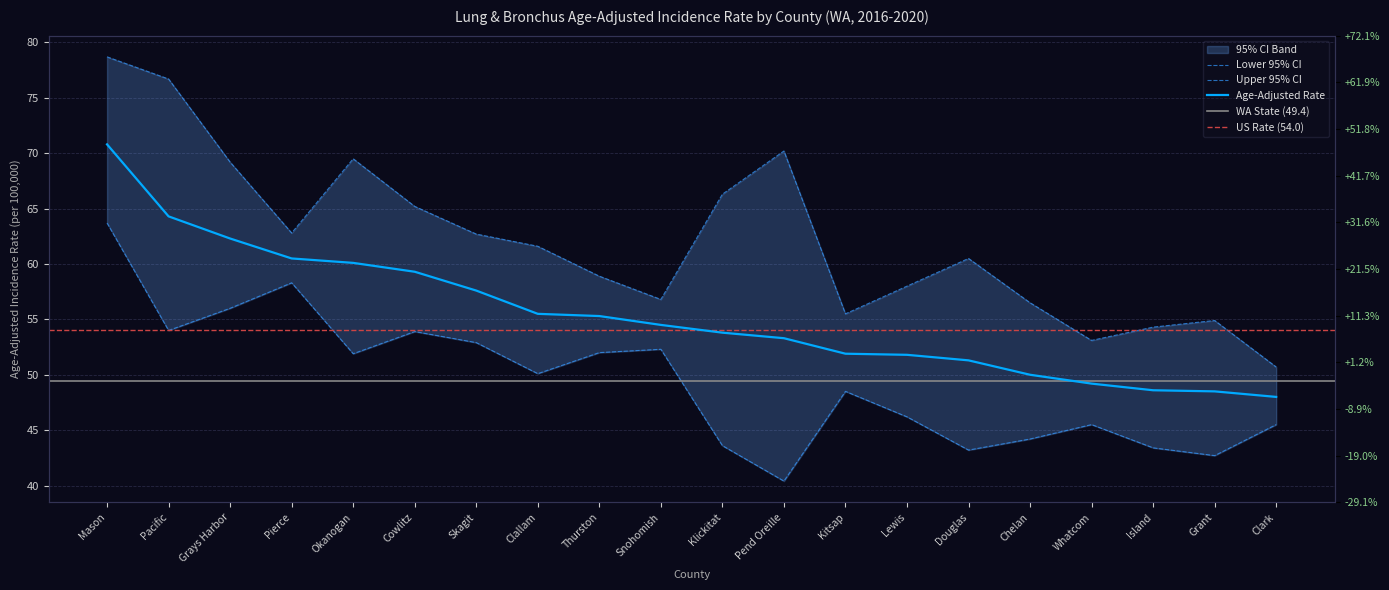

True or false: Age-Adjusted Rate and Lower 95% CI intersect in this chart.

False